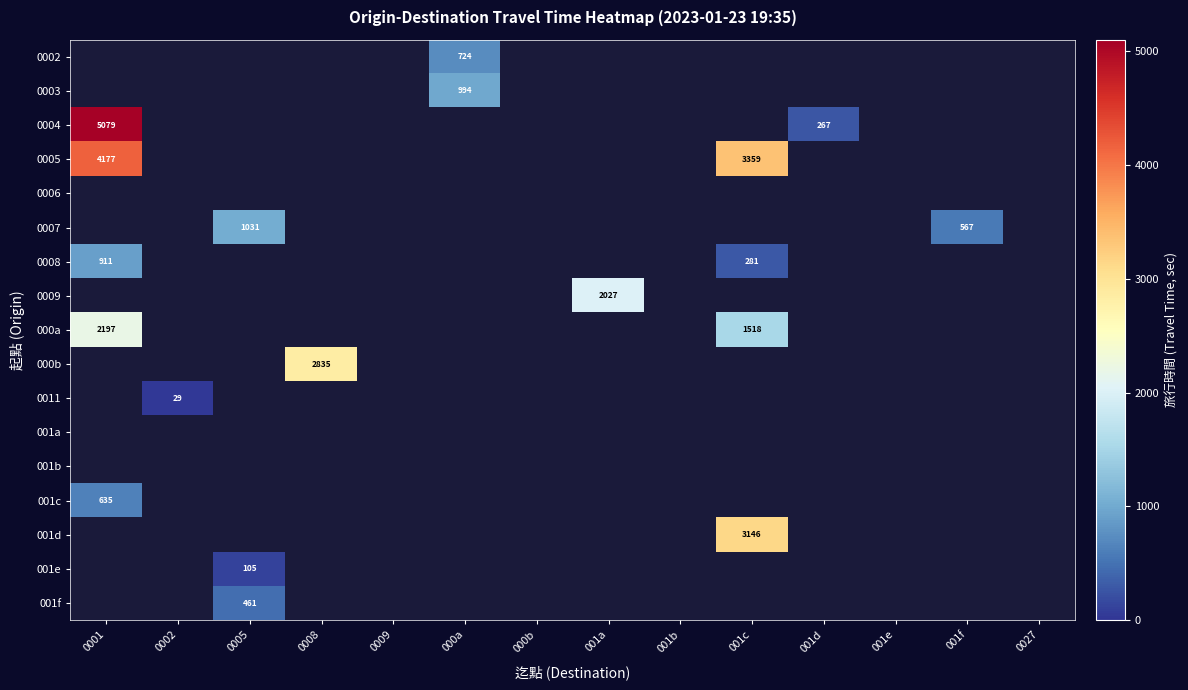

What is the maximum value shown in the chart?

5079.0